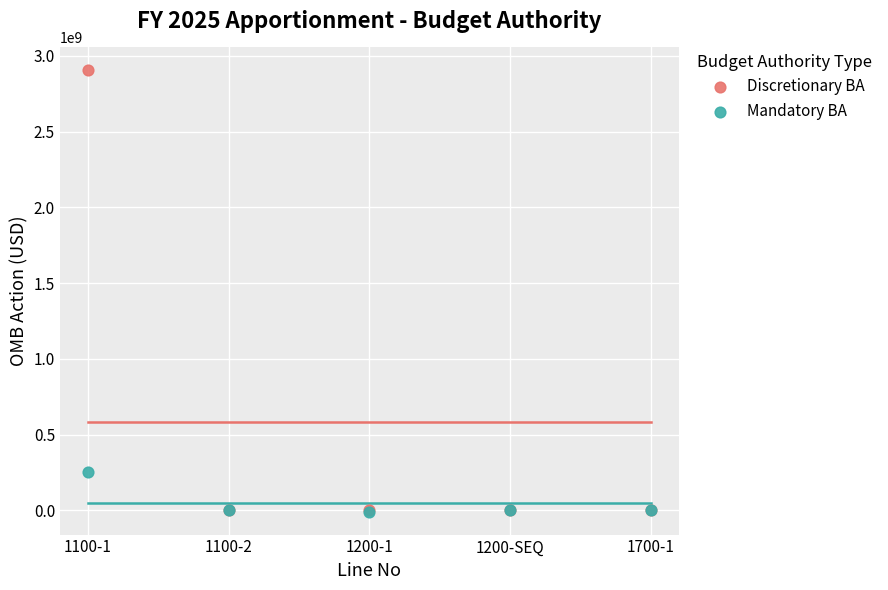

Across all series, what Y value is closest to 1447708500?

255000000